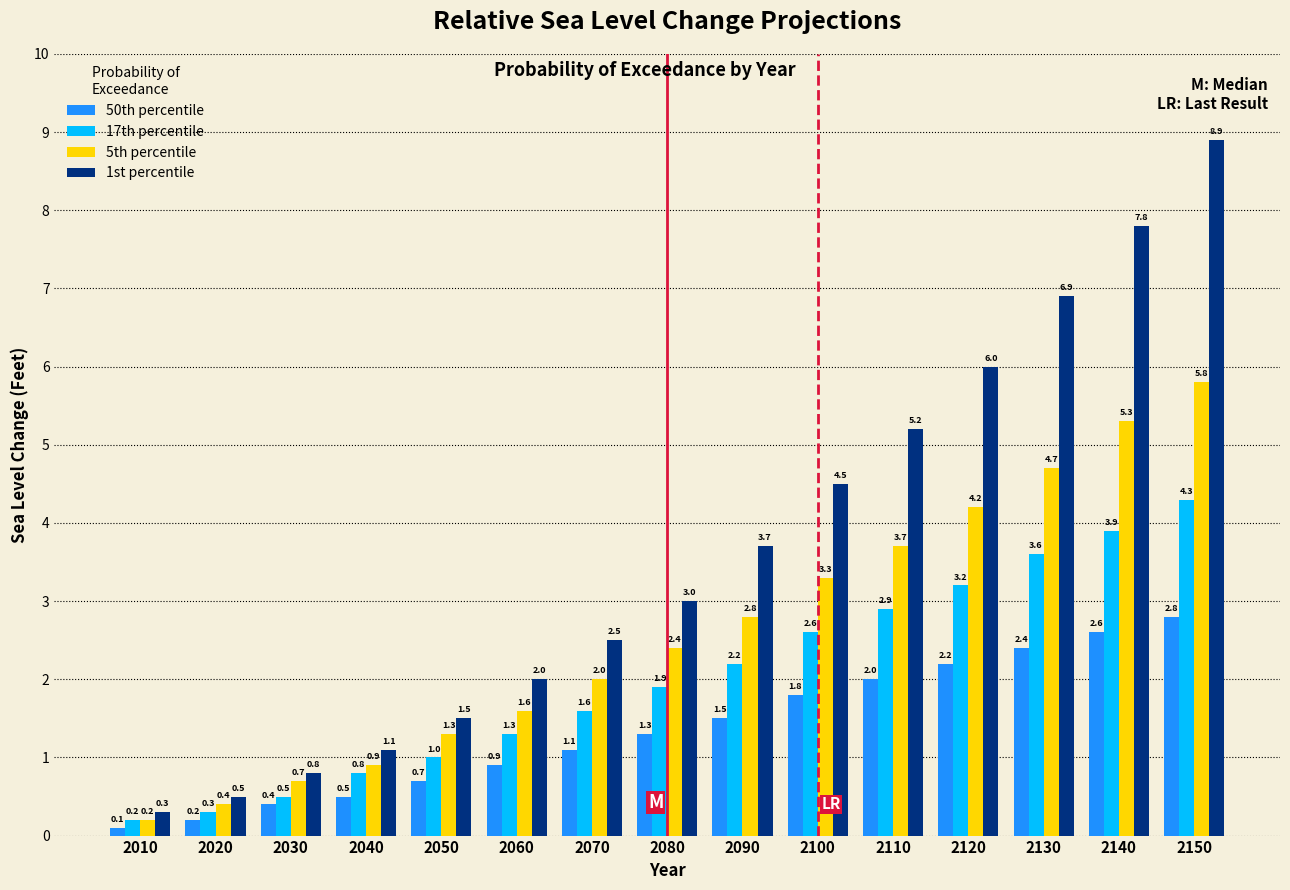

Reading left to right, list all the values displayed in this chart.

50th percentile: 2010=0.1	2020=0.2	2030=0.4	2040=0.5	2050=0.7	2060=0.9	2070=1.1	2080=1.3	2090=1.5	2100=1.8	2110=2.0	2120=2.2	2130=2.4	2140=2.6	2150=2.8
17th percentile: 2010=0.2	2020=0.3	2030=0.5	2040=0.8	2050=1.0	2060=1.3	2070=1.6	2080=1.9	2090=2.2	2100=2.6	2110=2.9	2120=3.2	2130=3.6	2140=3.9	2150=4.3
5th percentile: 2010=0.2	2020=0.4	2030=0.7	2040=0.9	2050=1.3	2060=1.6	2070=2.0	2080=2.4	2090=2.8	2100=3.3	2110=3.7	2120=4.2	2130=4.7	2140=5.3	2150=5.8
1st percentile: 2010=0.3	2020=0.5	2030=0.8	2040=1.1	2050=1.5	2060=2.0	2070=2.5	2080=3.0	2090=3.7	2100=4.5	2110=5.2	2120=6.0	2130=6.9	2140=7.8	2150=8.9